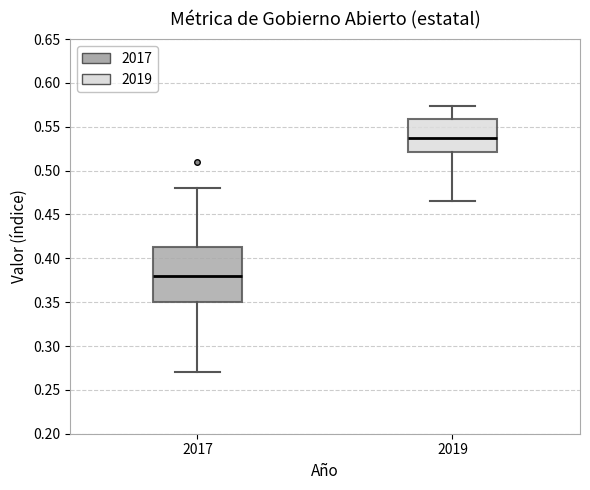

Reading left to right, transcribe this box plot: for each box, give where its median line is, the range the box spans, and where its two whiskers end, as read against the y-axis. The values are not printed on the chart, so give them approximately, as read against the axis.

2017: median 0.380, box 0.350 to 0.415, whiskers 0.270 to 0.480
2019: median 0.535, box 0.520 to 0.560, whiskers 0.465 to 0.575